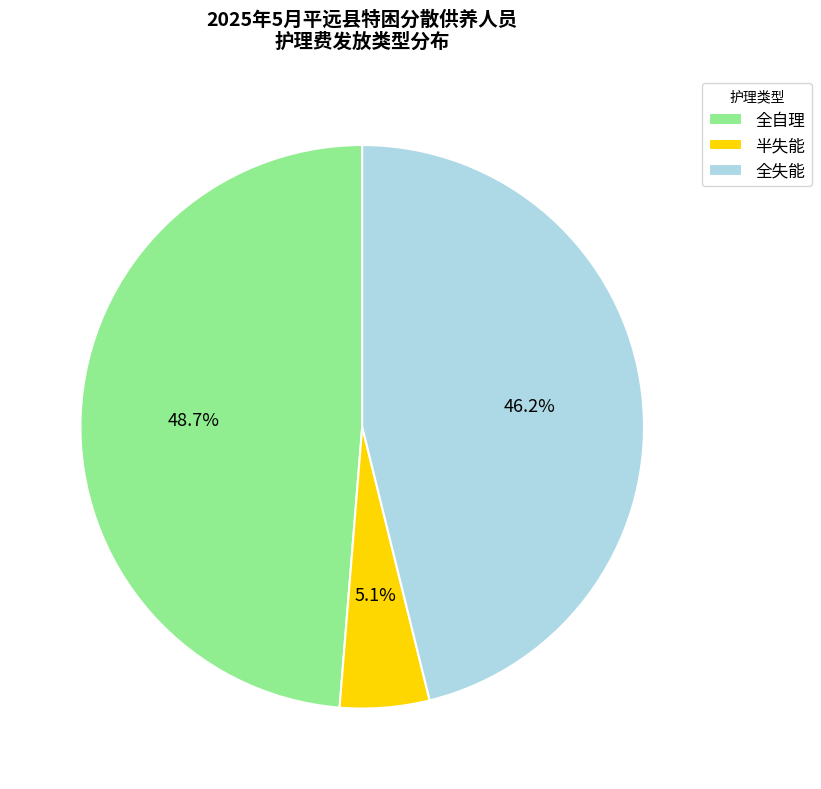

Rank the categories by value from lowest to highest.

半失能, 全失能, 全自理